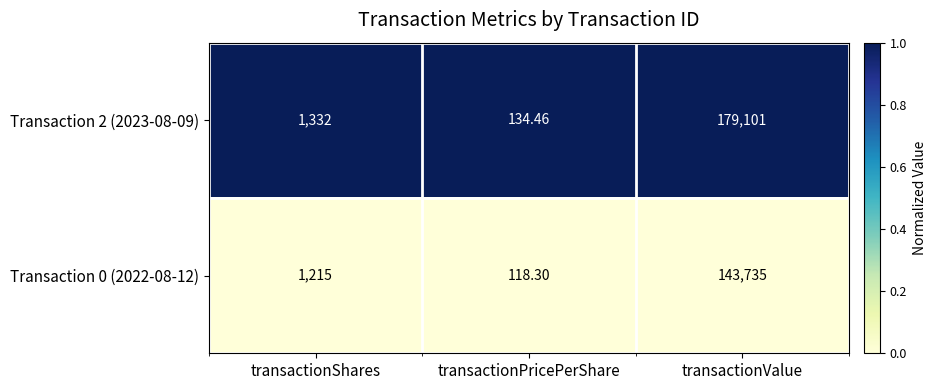

Which series changed the most between transactionPricePerShare and transactionValue?

Transaction 2 (2023-08-09)